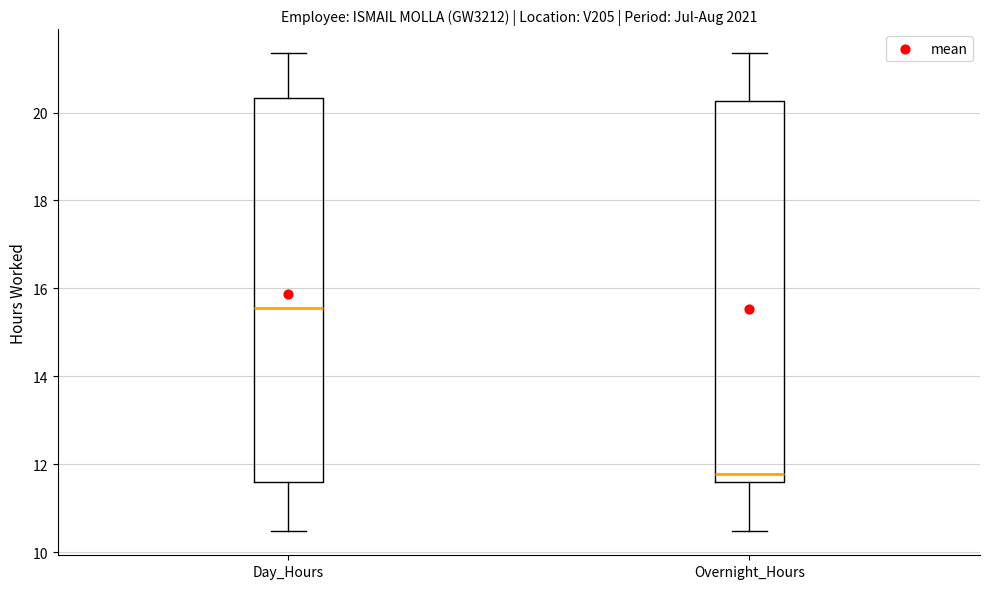

Which box's median line is the lowest?

Overnight_Hours